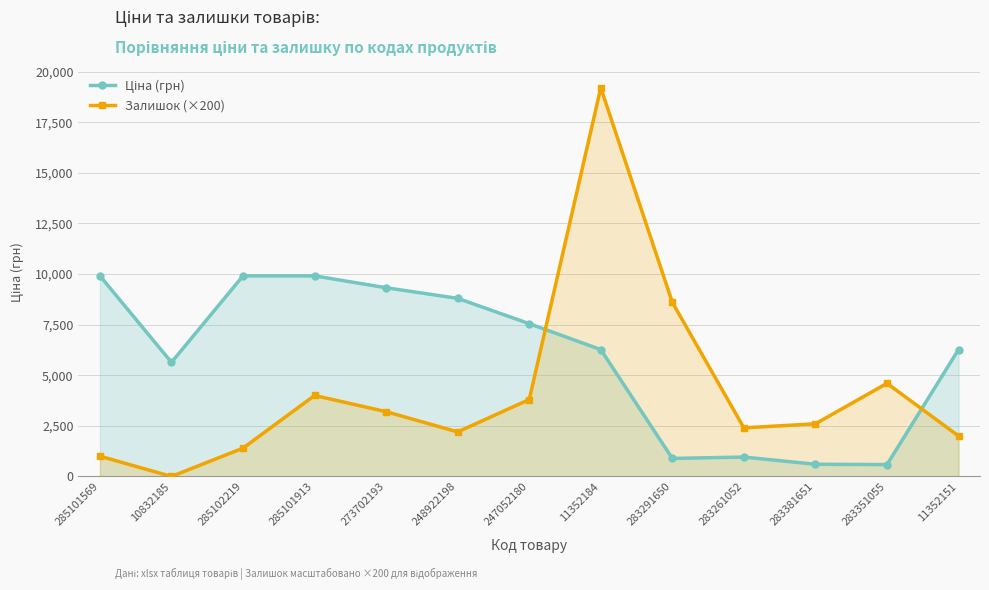

At which category does the chart reach its peak across all series?

11352184